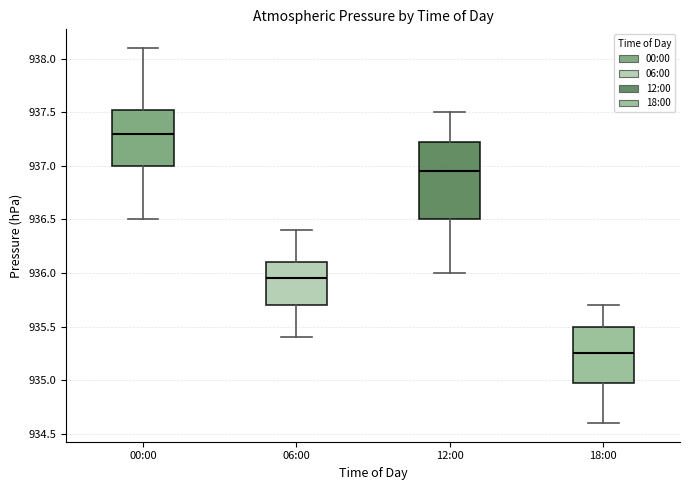

Where does the upper whisker of the box for 06:00 end on the y-axis? The values are not printed on the chart, so give them approximately, as read against the axis.

936.40